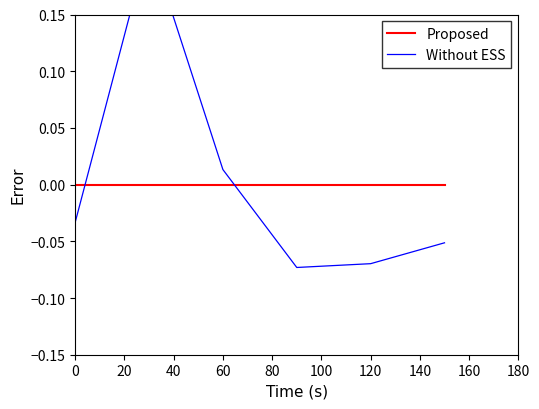

Does the chart display data point markers on the line(s)?

No